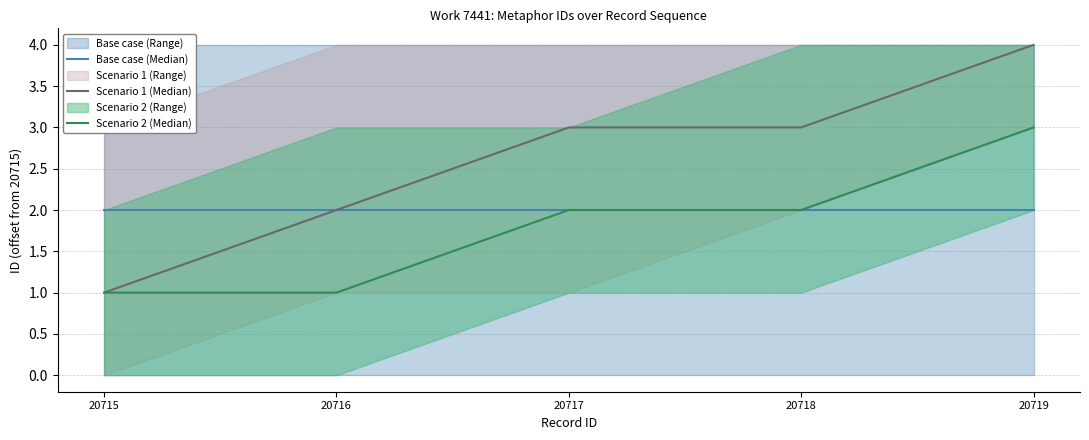

What is the greatest value displayed?

4